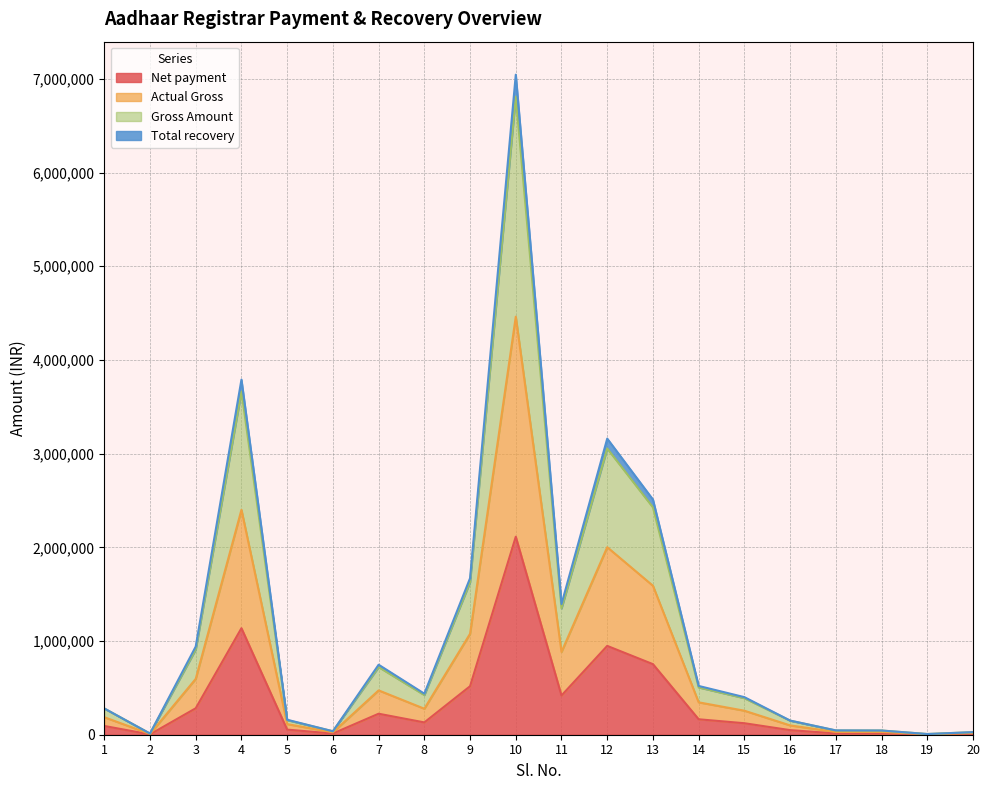

True or false: Actual Gross and Net payment intersect in this chart.

False